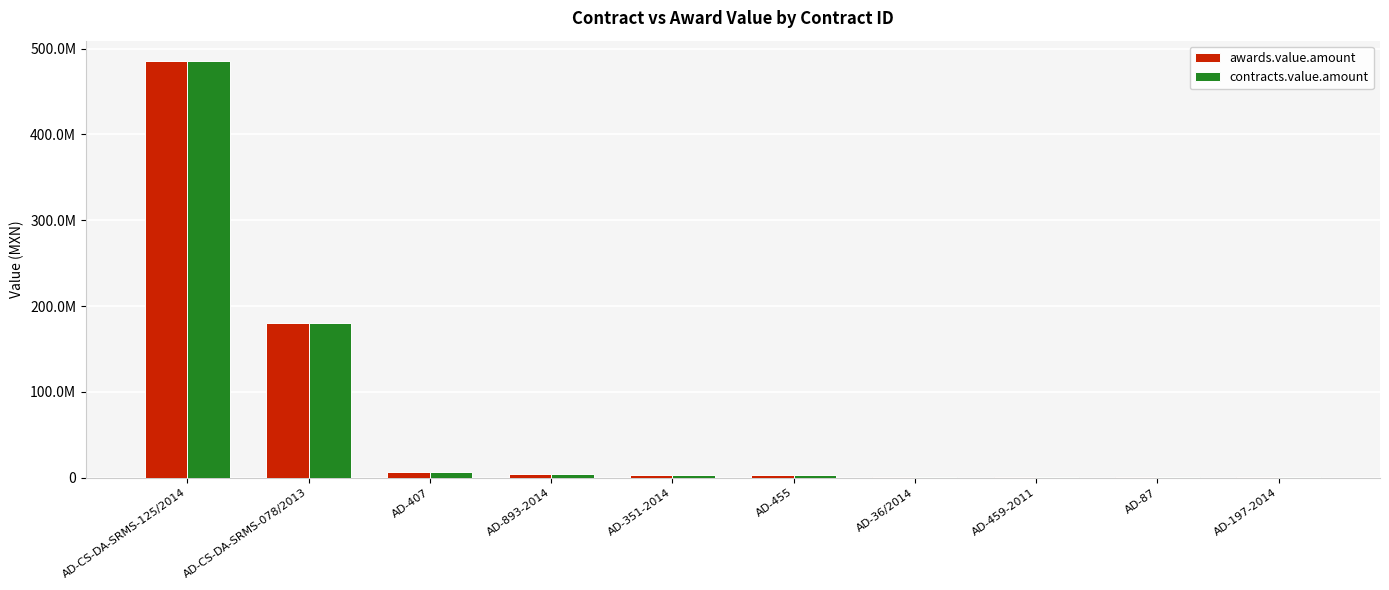

What are all the series names shown in the legend?

awards.value.amount, contracts.value.amount